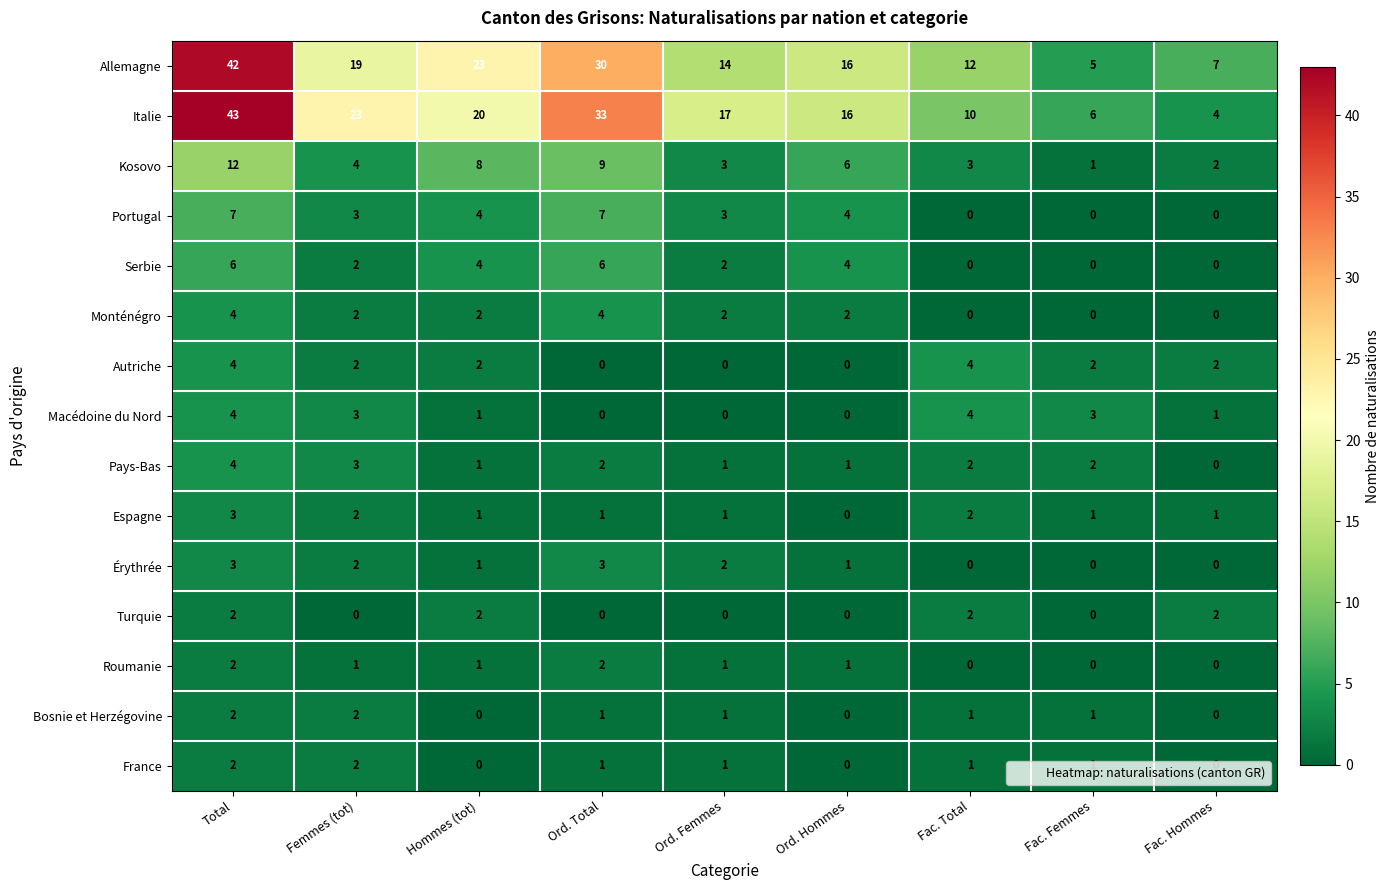

What is the total value across all series at Hommes (tot)?

70